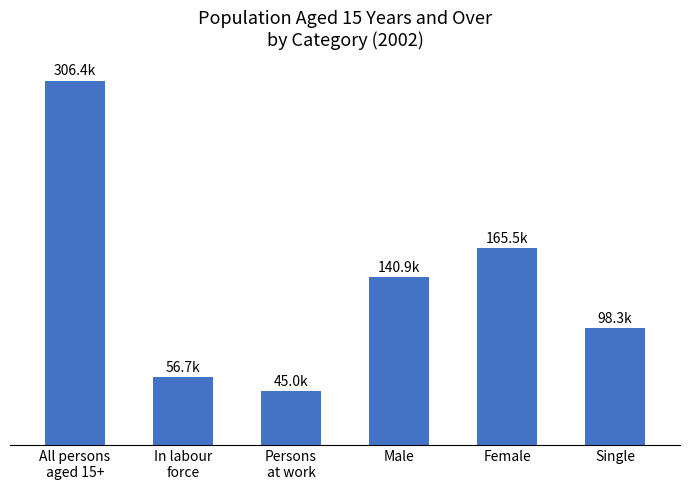

Rank the categories by value from highest to lowest.

All persons
aged 15+, Female, Male, Single, In labour
force, Persons
at work